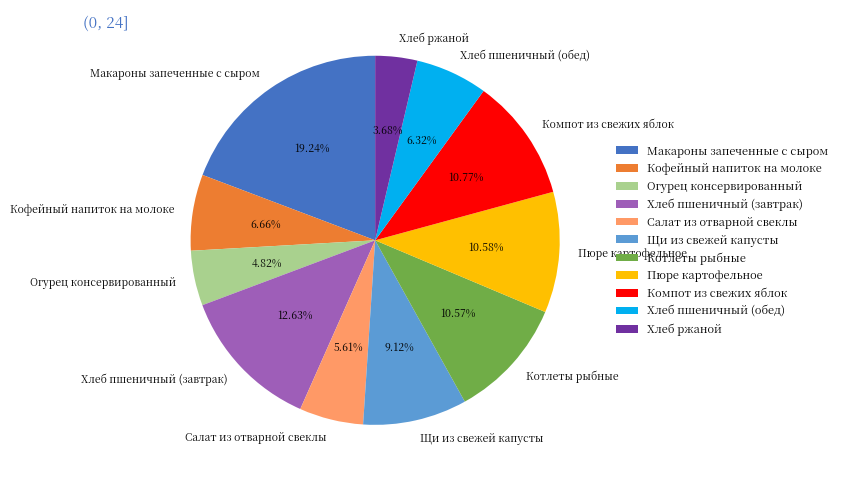

Is there a majority slice in this chart?

No